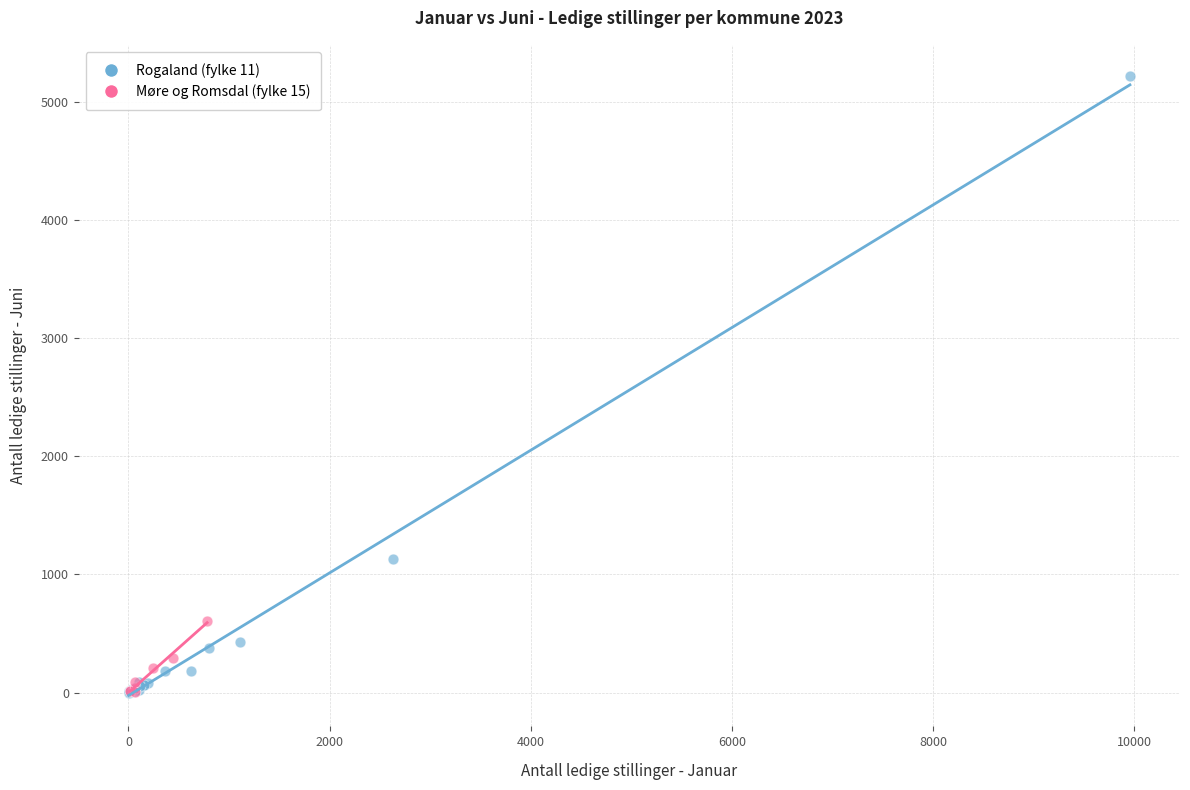

Which series contains the highest Y value?

Rogaland (fylke 11)